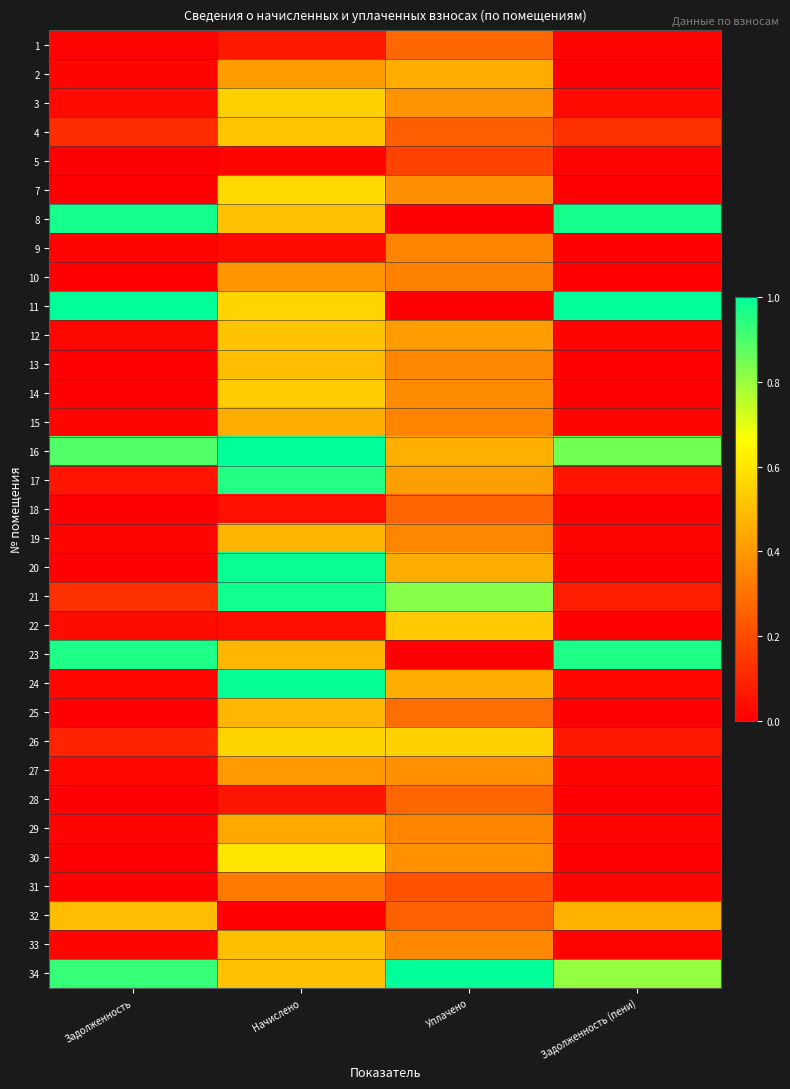

At which category is the sum across all series the highest?

Начислено